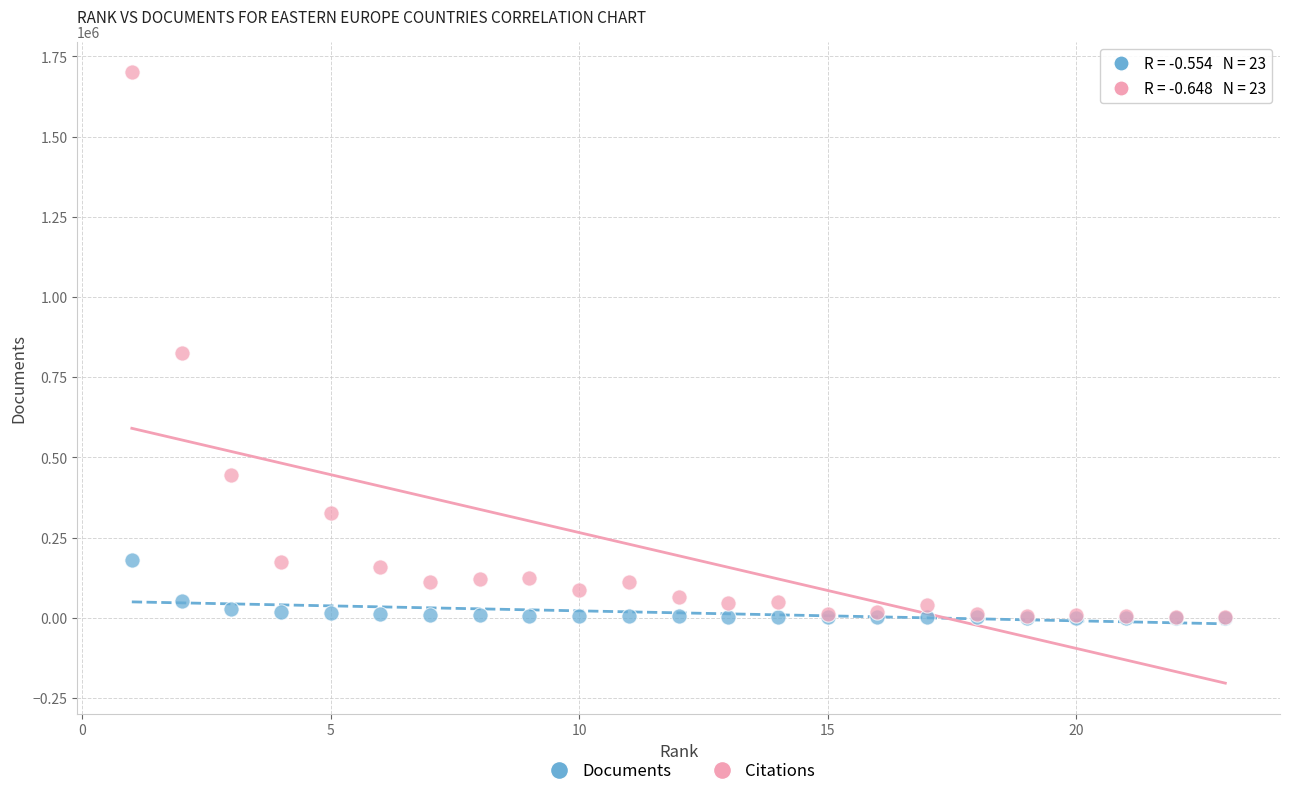

In the Citations series, what Y value is closest to 851464?

824936